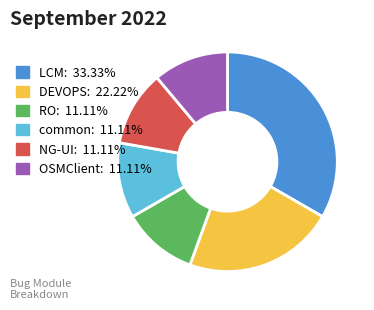

Is there a majority slice in this chart?

No